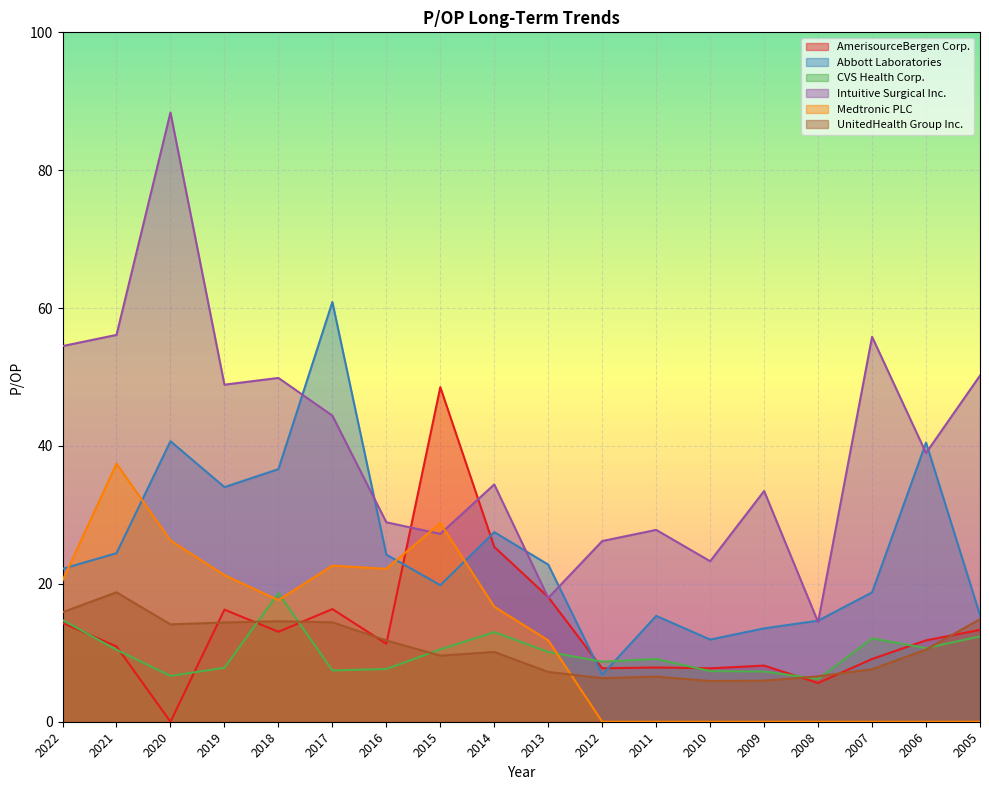

Which label corresponds to the largest value in the chart?

2020